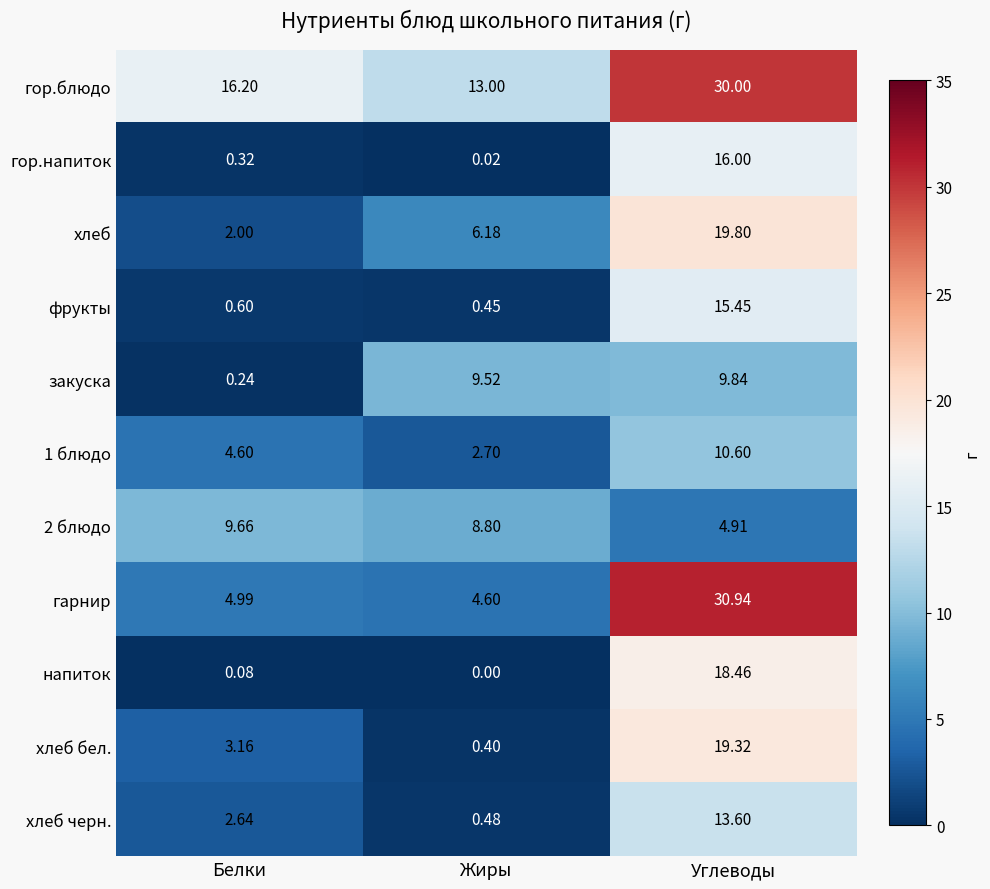

Between Белки and Углеводы, which series saw the biggest shift?

гарнир